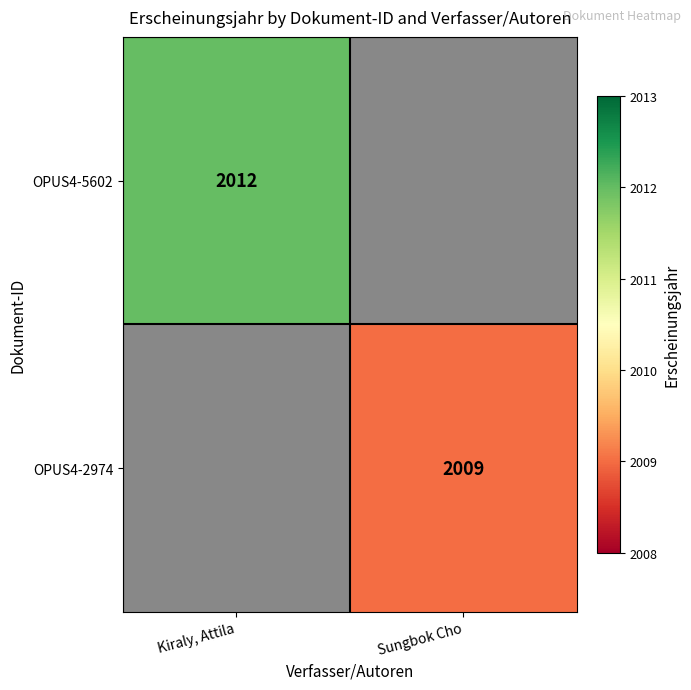

The value of OPUS4-5602 at Kiraly, Attila is 2641. True or false?

False